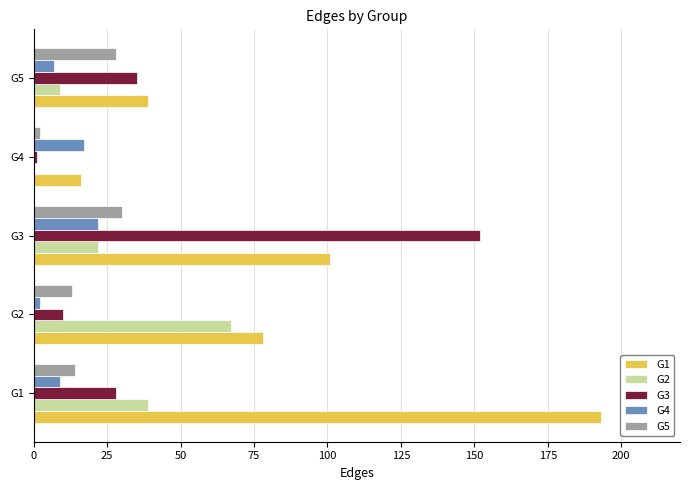

The value of G5 at G1 is 14. True or false?

True